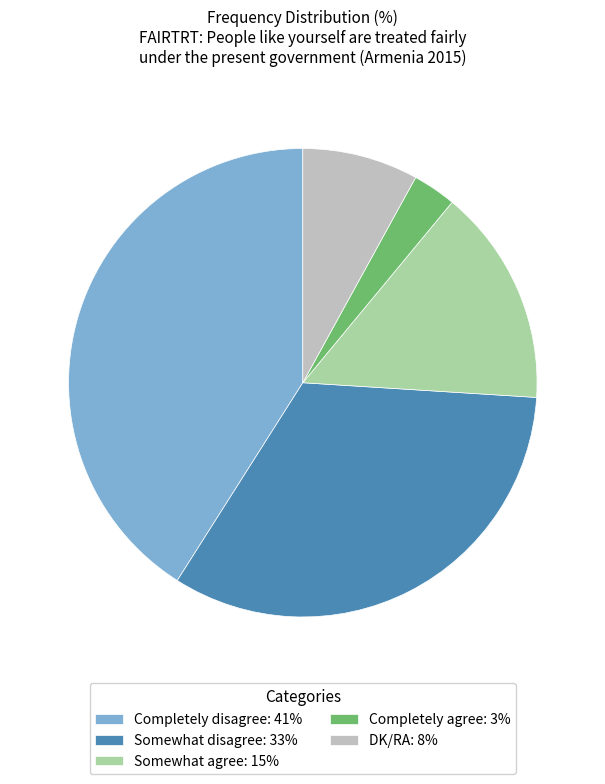

What is the ratio of the value at Completely disagree: 41% to the value at DK/RA: 8%?

5.1